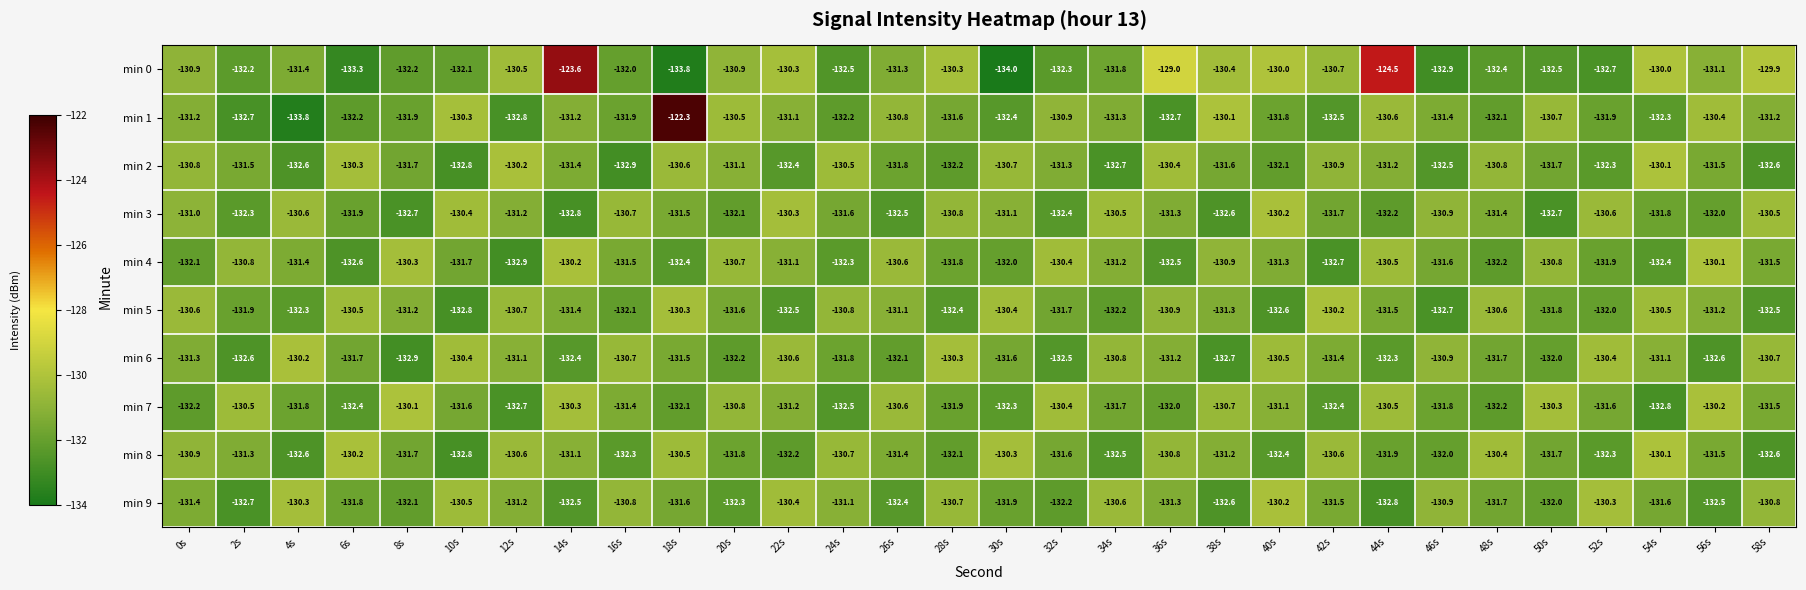

Where is min 3 nearest to the value -131?

0s